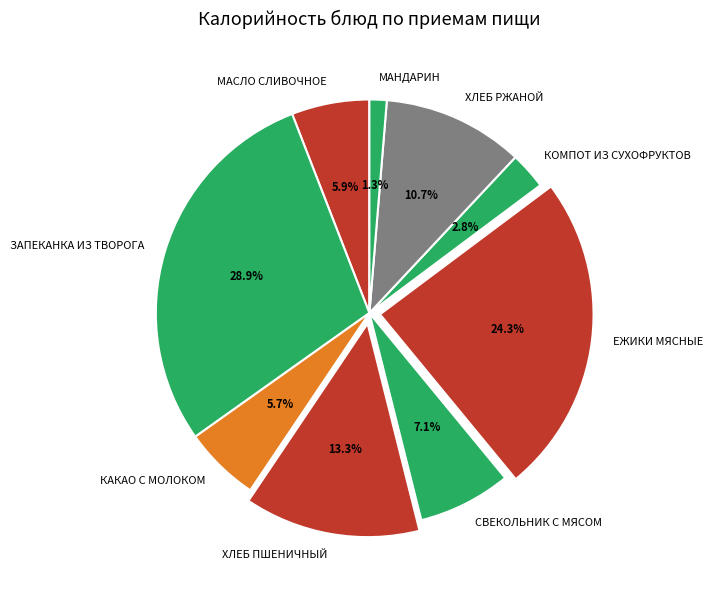

What is the largest slice in the pie chart?

ЗАПЕКАНКА ИЗ ТВОРОГА